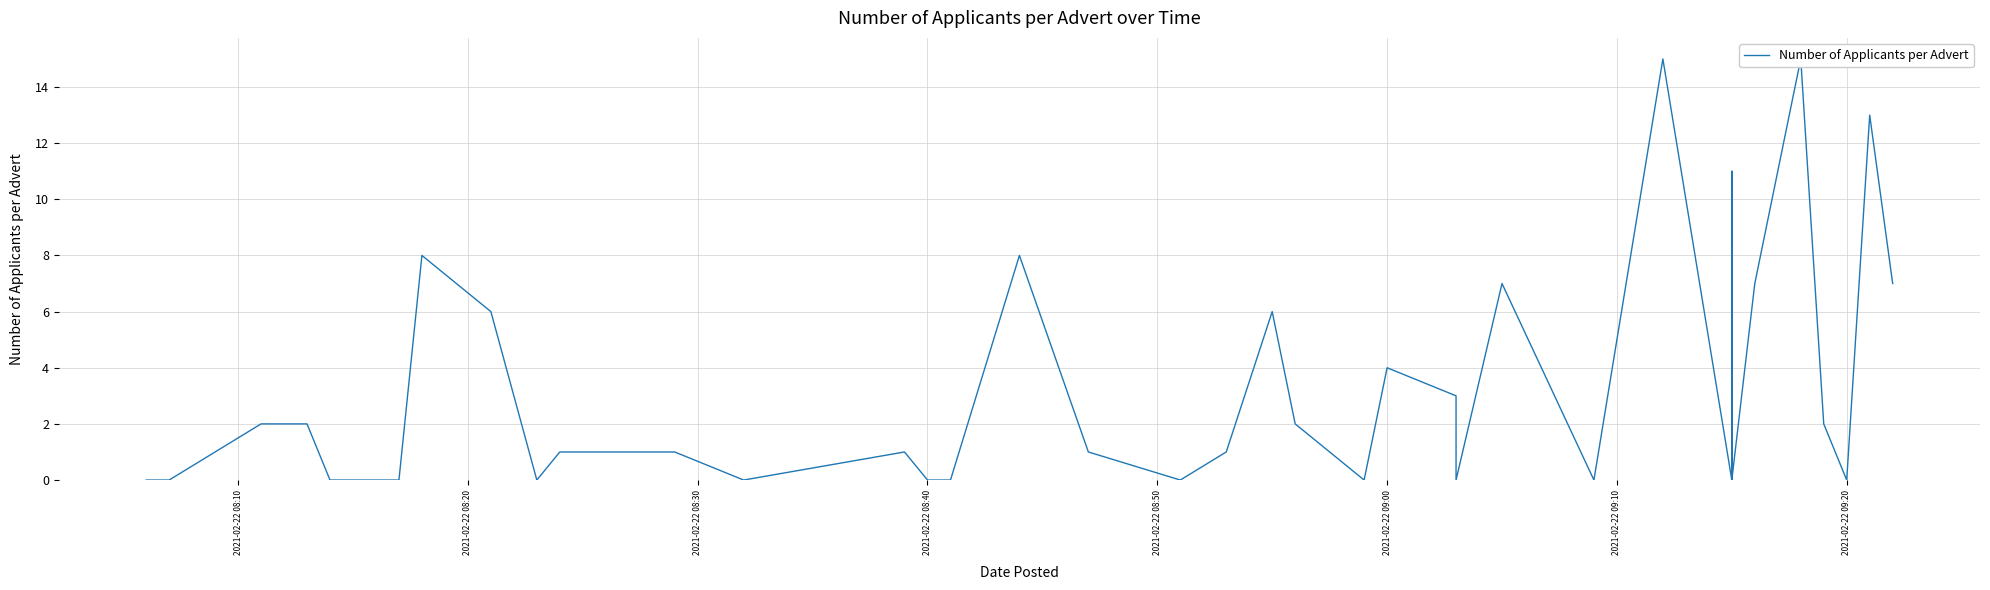

Is this an area chart (filled region under the line)?

No